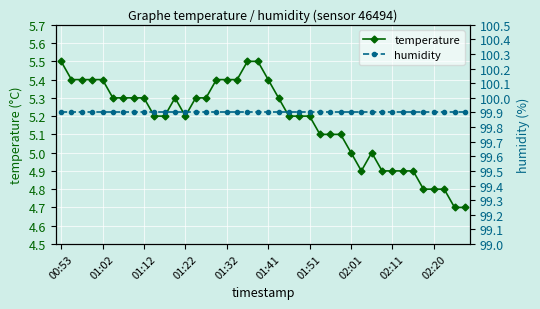

Rank the series by their maximum value, from lowest to highest.

temperature, humidity